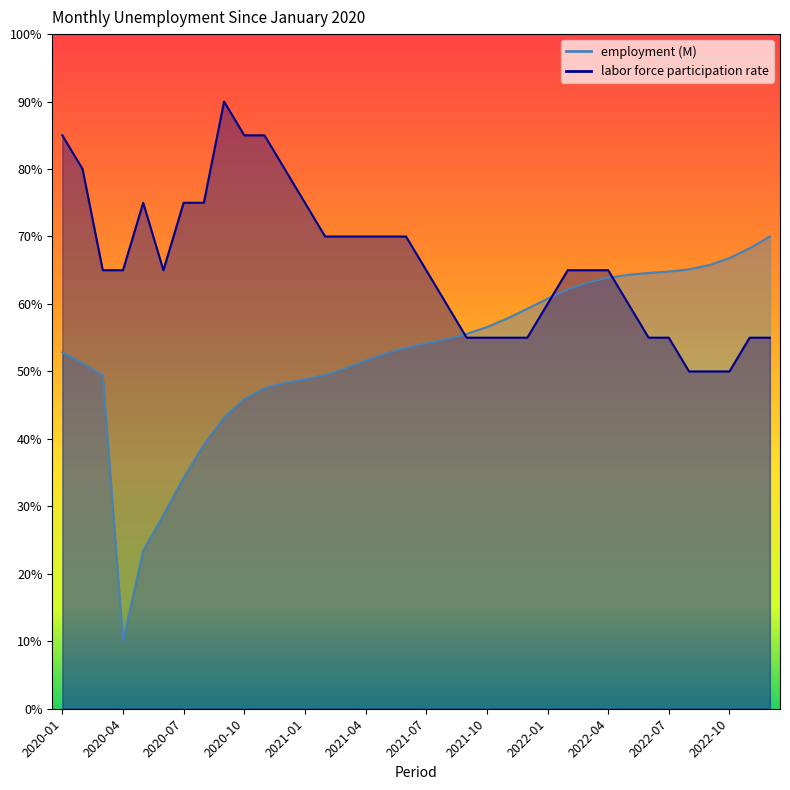

What is the spread (max minus min) of values at 2021-02?

20.5